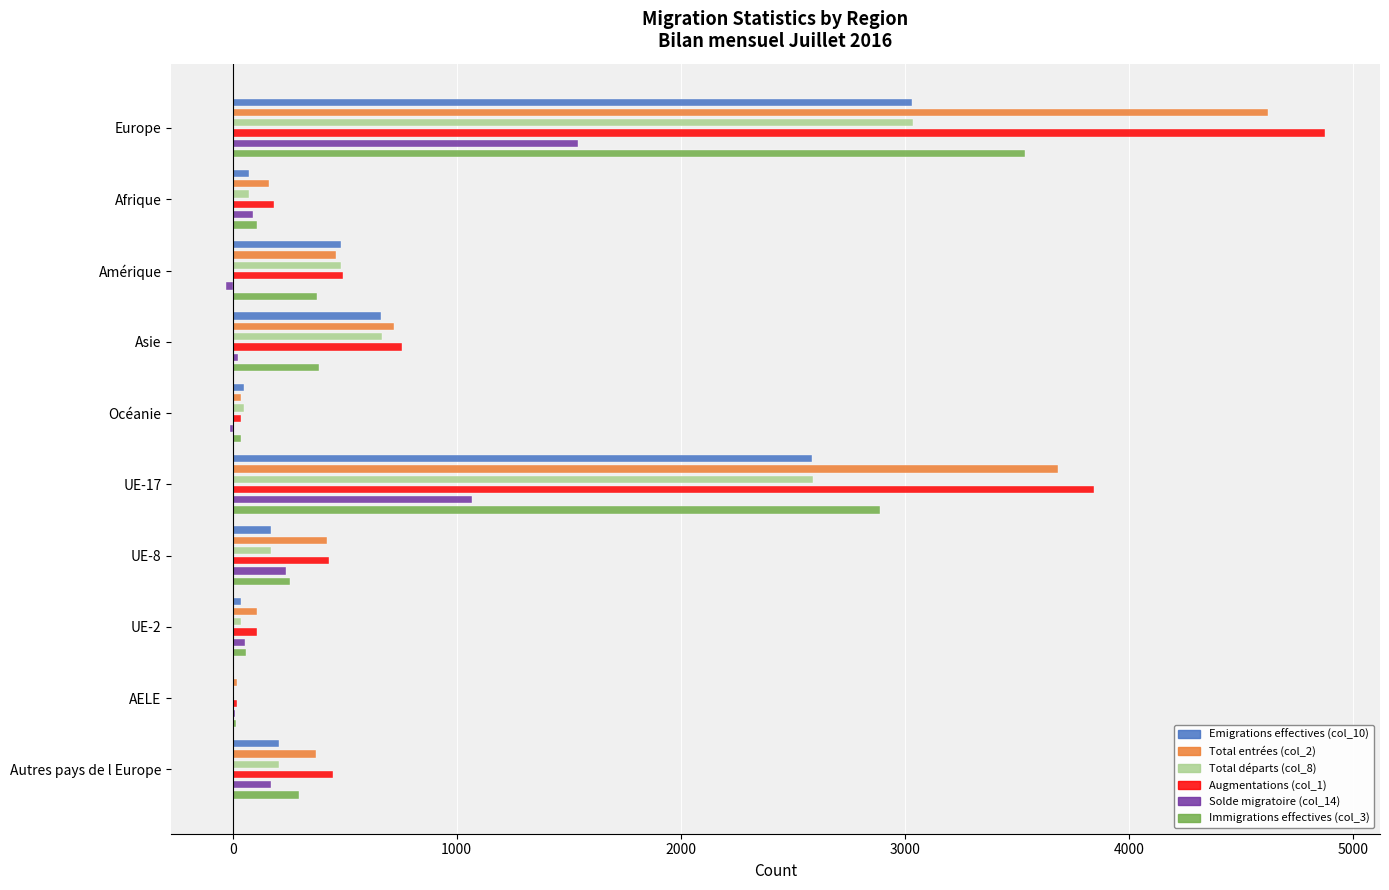

Rank the series at Amérique from lowest to highest value.

Solde migratoire (col_14), Immigrations effectives (col_3), Total entrées (col_2), Emigrations effectives (col_10), Total départs (col_8), Augmentations (col_1)